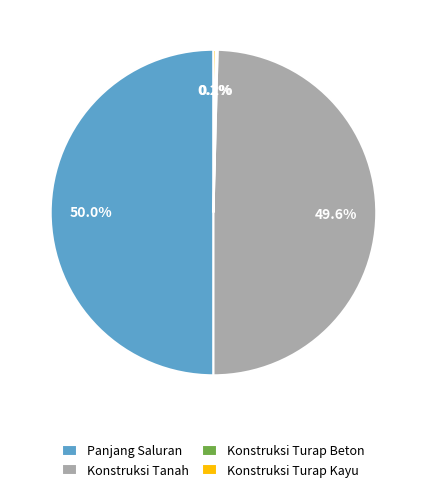

Which slice represents more than half of the pie?

Panjang Saluran